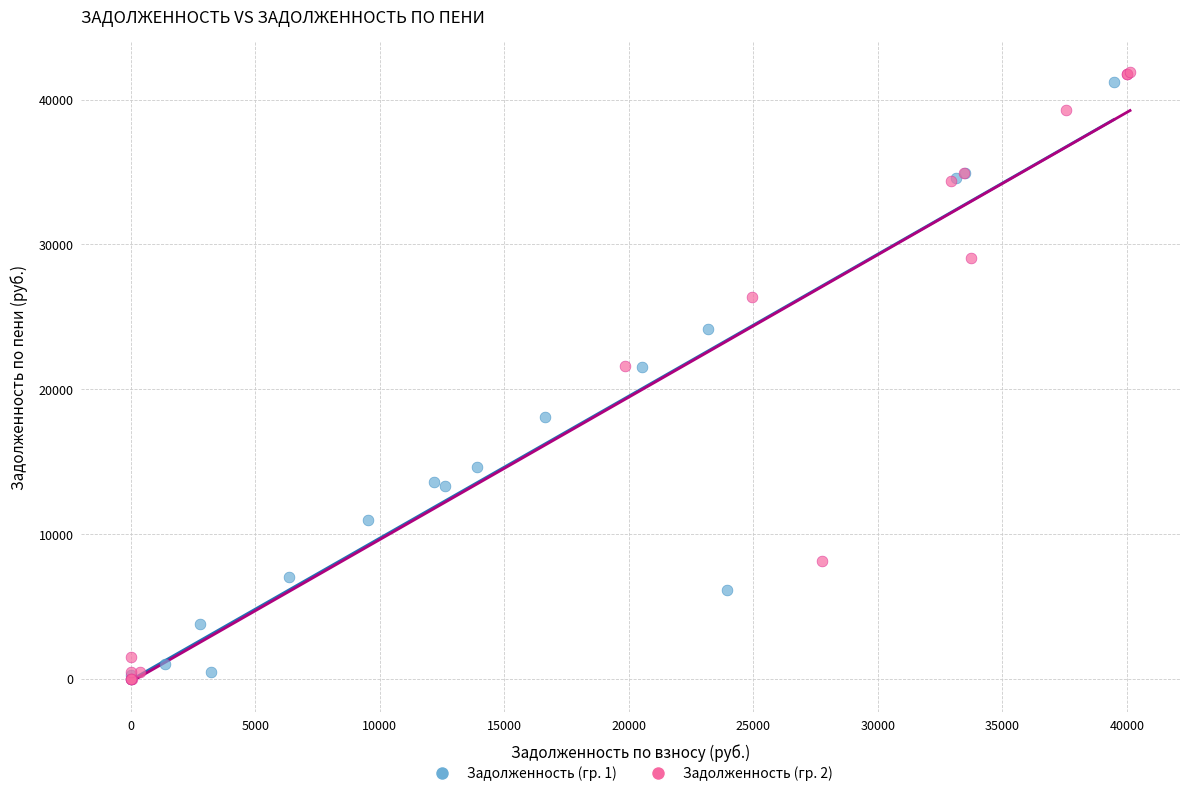

What are all the series names shown in the legend?

Задолженность (гр. 1), Задолженность (гр. 2)